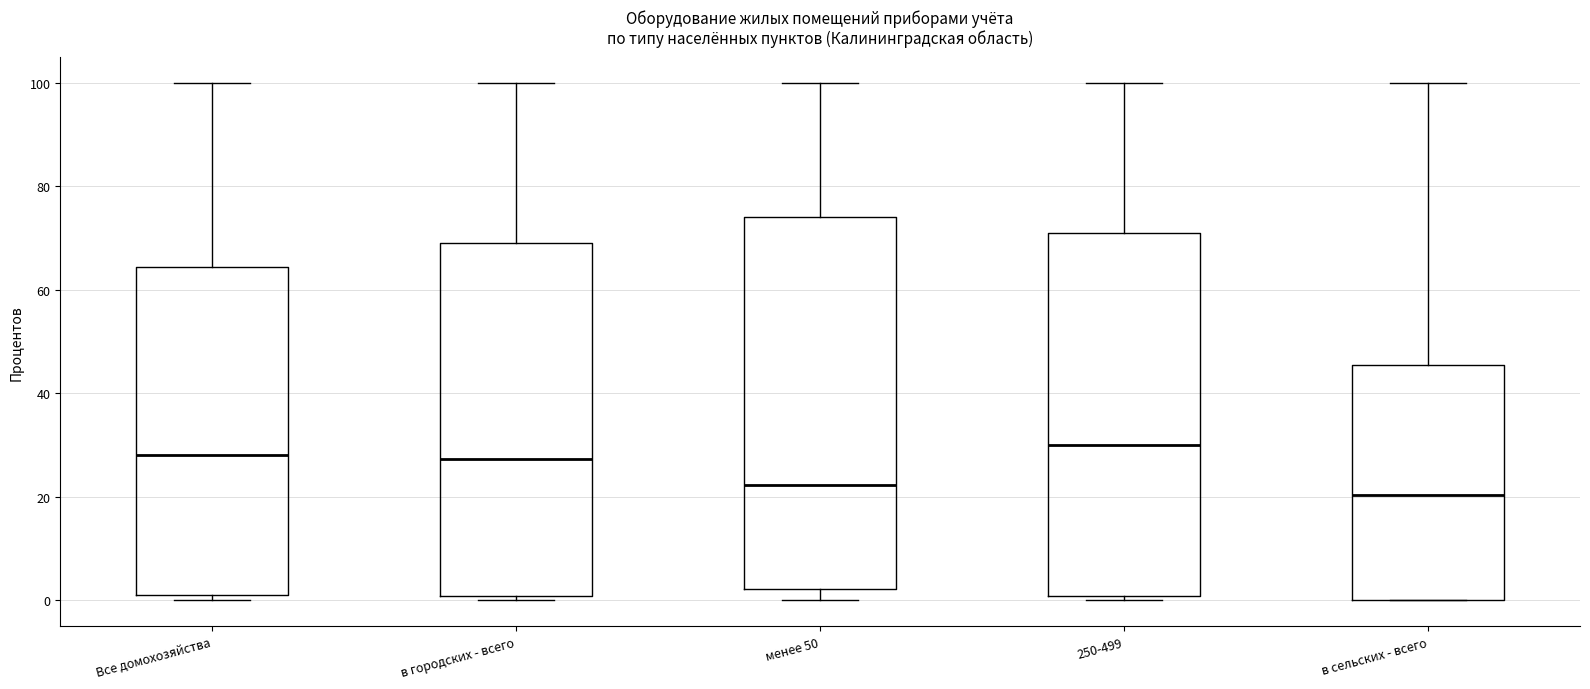

Reading left to right, read every box against the y-axis: the position of its median line, the range the box covers, and the ends of its whiskers. The values are not printed on the chart, so give them approximately, as read against the axis.

Все домохозяйства: median 28, box 2 to 64, whiskers 0 to 100
в городских - всего: median 28, box 0 to 68, whiskers 0 (just below the box's lower edge) to 100
менее 50: median 22, box 2 to 74, whiskers 0 to 100
250-499: median 30, box 0 to 72, whiskers 0 (just below the box's lower edge) to 100
в сельских - всего: median 20, box 0 to 46, whiskers 0 to 100